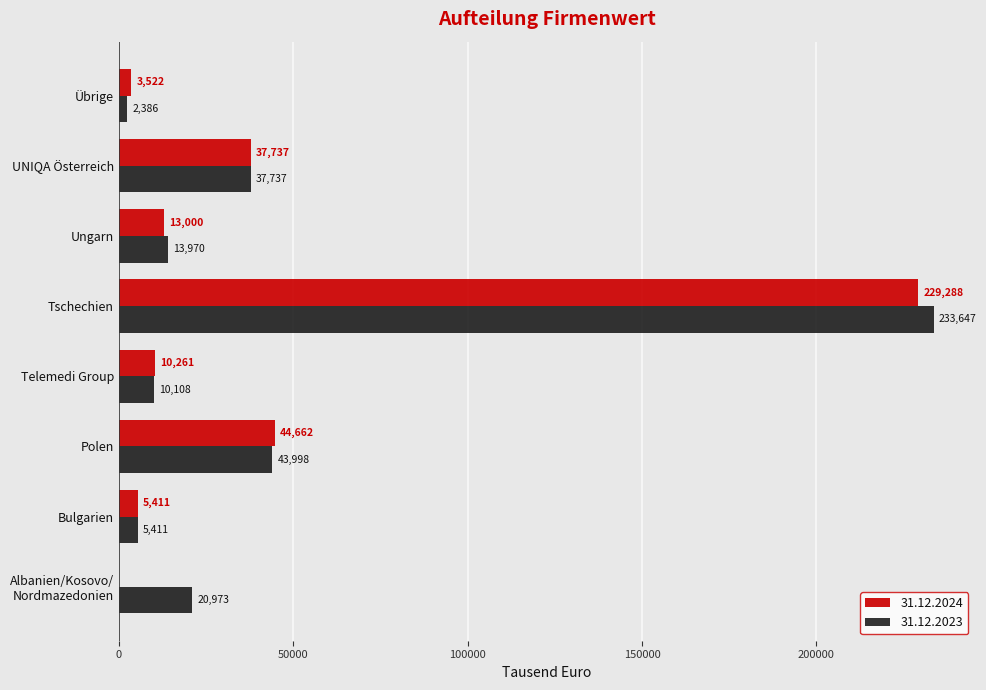

At which category is the sum across all series the highest?

Tschechien